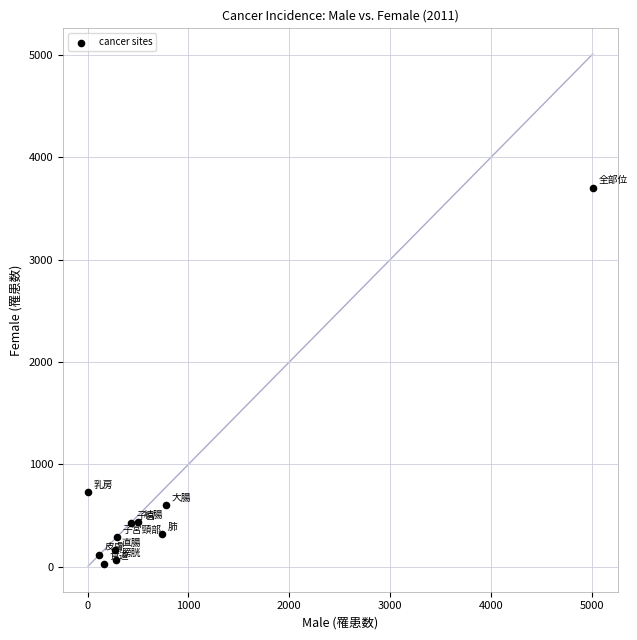

What is the range of X values (max minus min)?

5007